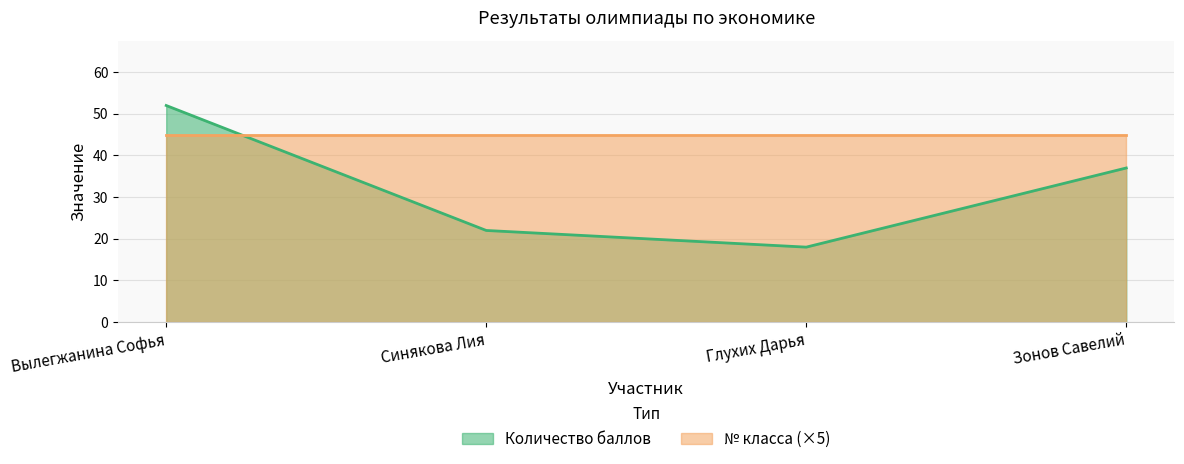

What is the ratio of the value at Синякова Лия to the value at Вылегжанина Софья?

0.4